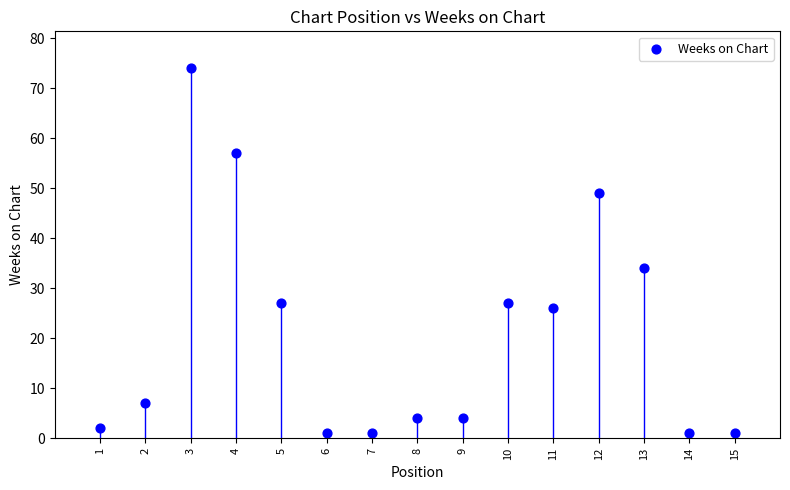

What Y value in the scatter plot is closest to 37?

34